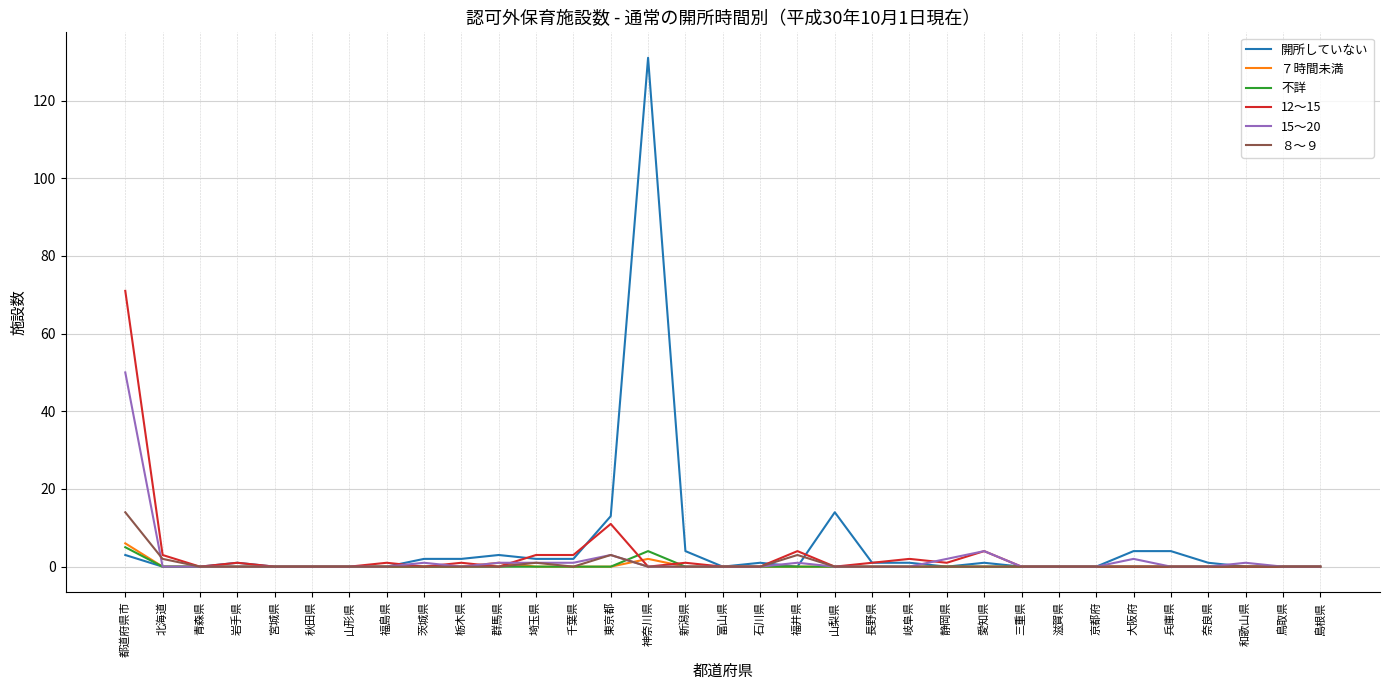

At how many categories does at least one series exceed 17?

2